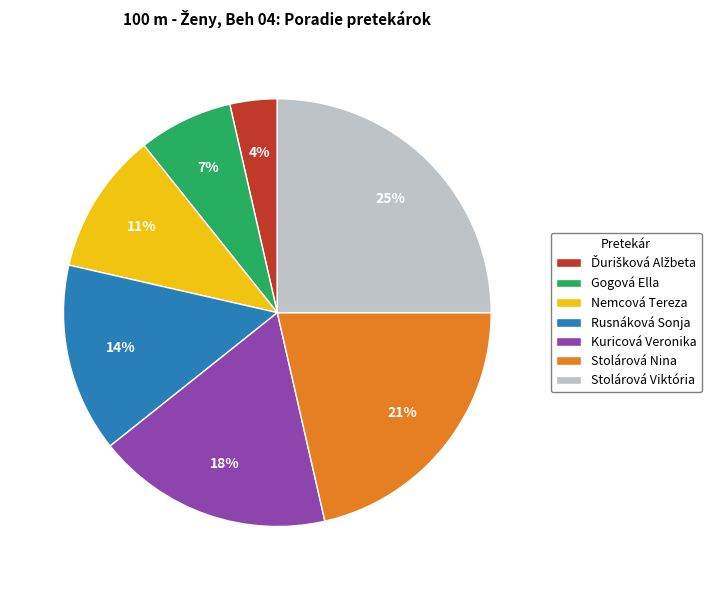

Is it true that Stolárová Viktória is 34% of the pie?

False